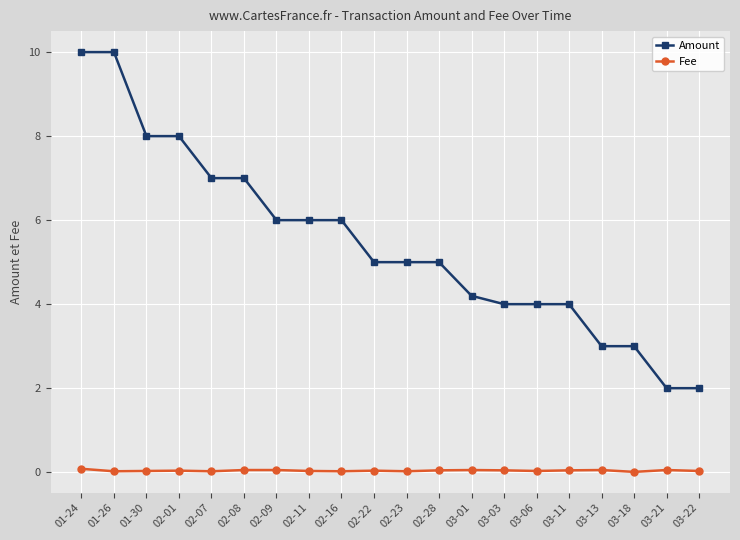

True or false: Fee and Amount intersect in this chart.

False